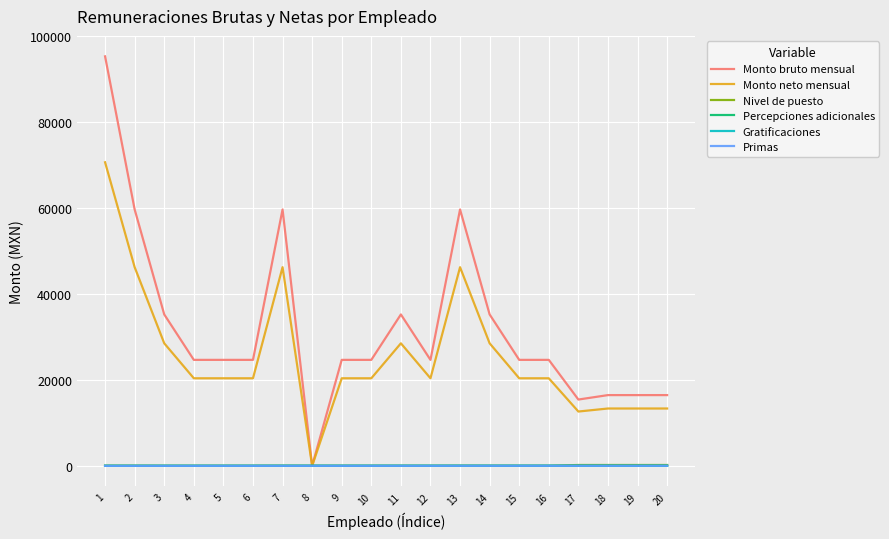

What is the sum of all Gratificaciones values?

210.0